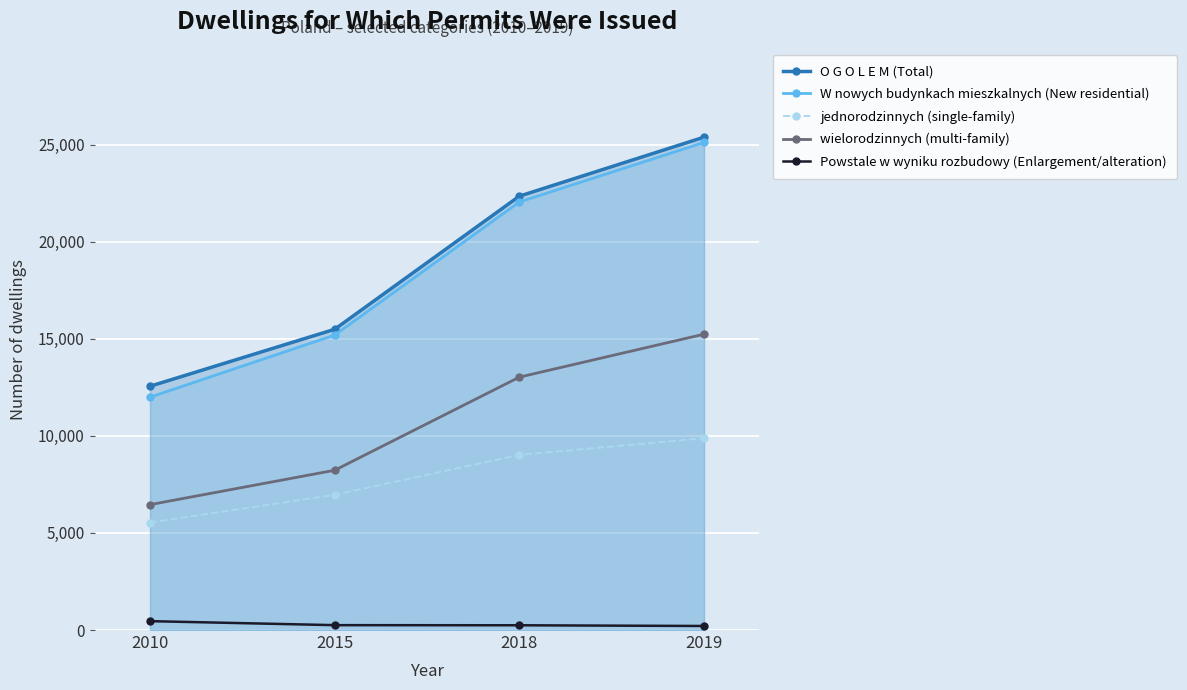

Reading right to left, what are all the values shown in this chart?

O G O L E M (Total): 2019=25380	2018=22342	2015=15486	2010=12553
W nowych budynkach mieszkalnych (New residential): 2019=25109	2018=22043	2015=15189	2010=11990
jednorodzinnych (single-family): 2019=9875	2018=9020	2015=6962	2010=5534
wielorodzinnych (multi-family): 2019=15234	2018=13023	2015=8227	2010=6456
Powstale w wyniku rozbudowy (Enlargement/alteration): 2019=208	2018=245	2015=251	2010=457